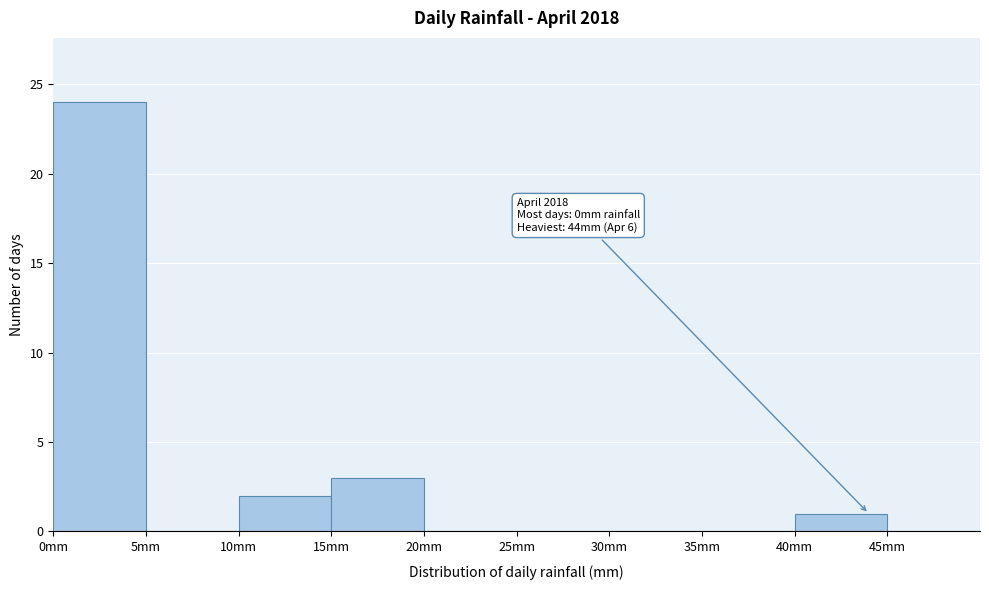

Which range on the x-axis has the tallest bar?

0 to 5